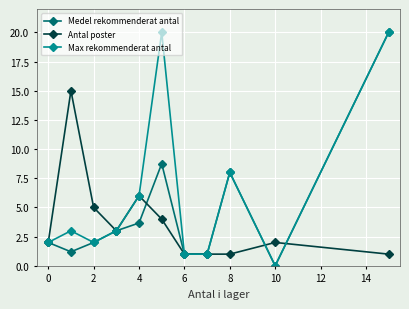

What is the maximum value shown in the chart?

20.0